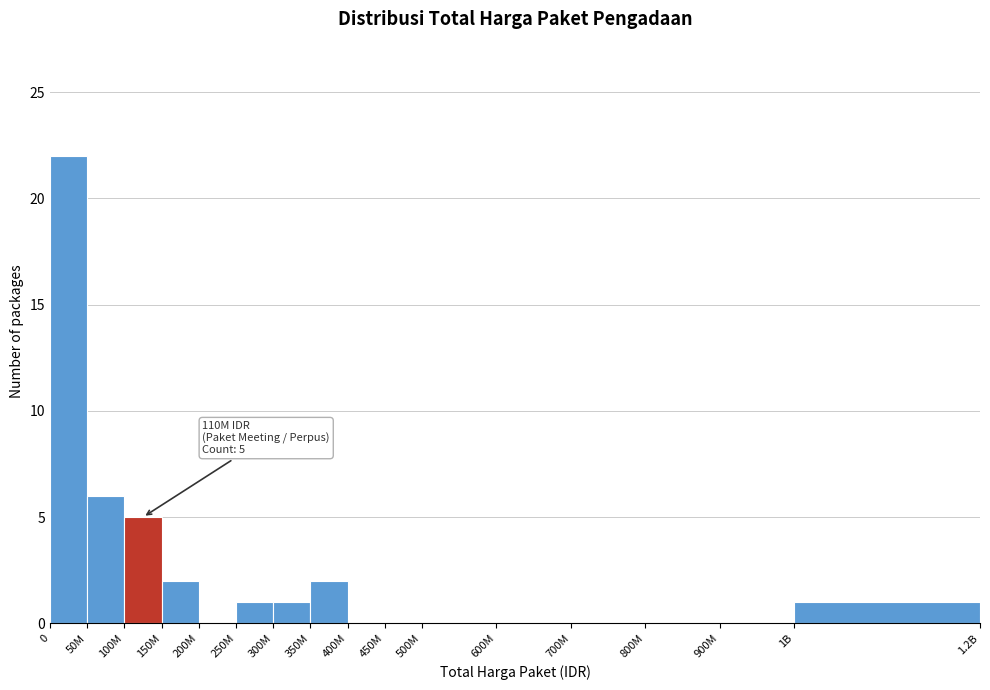

Reading right to left, list all the values displayed in this chart.

1B=1	900M=0	800M=0	700M=0	600M=0	500M=0	450M=0	400M=0	350M=2	300M=1	250M=1	200M=0	150M=2	100M=5	50M=6	0=22